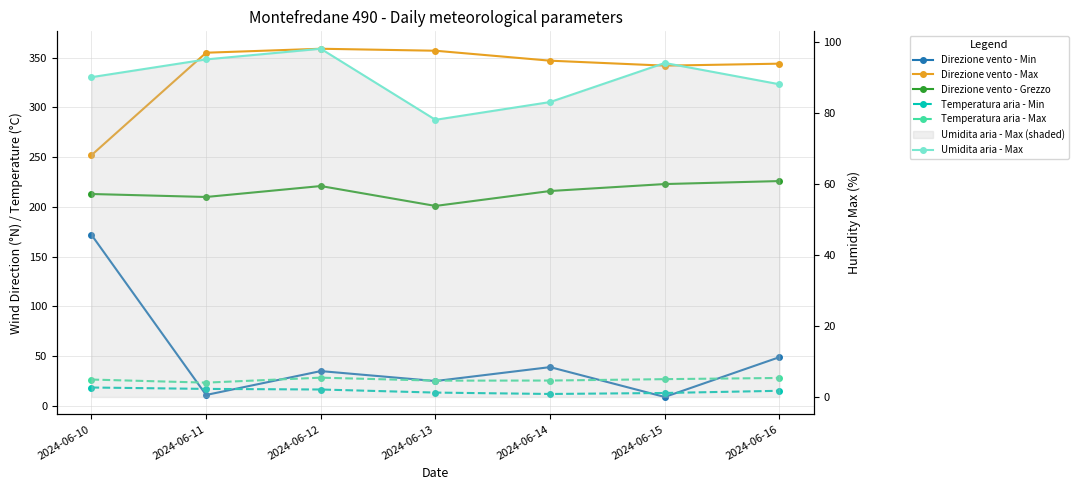

What is the value of the Direzione vento - Min point at the 1st from the left?

172.0